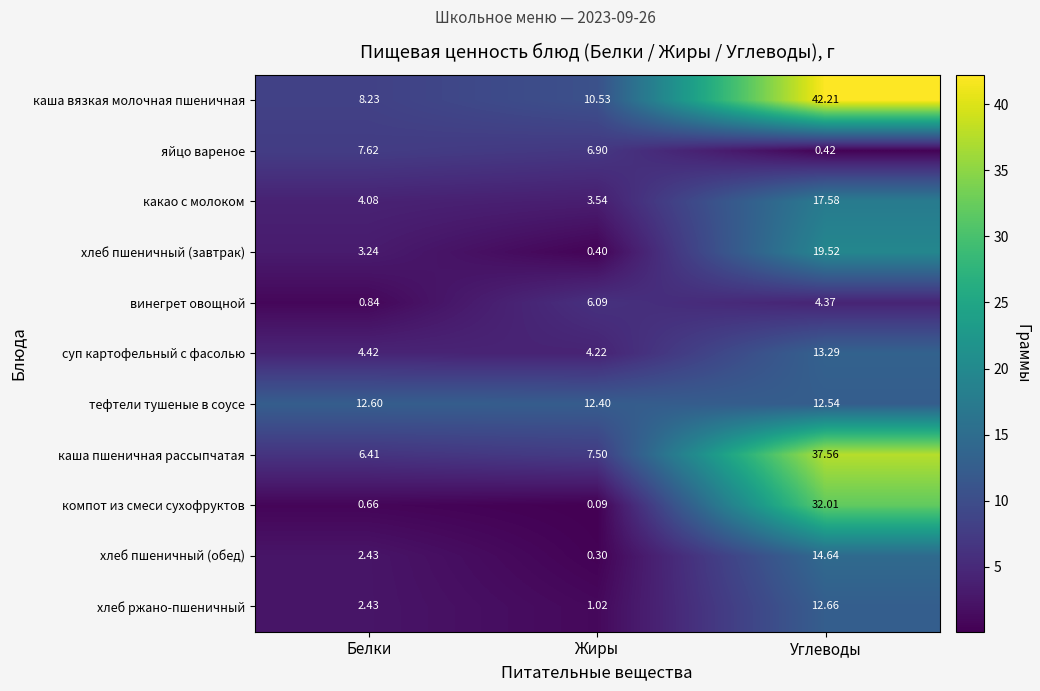

How many distinct data groups are displayed?

11